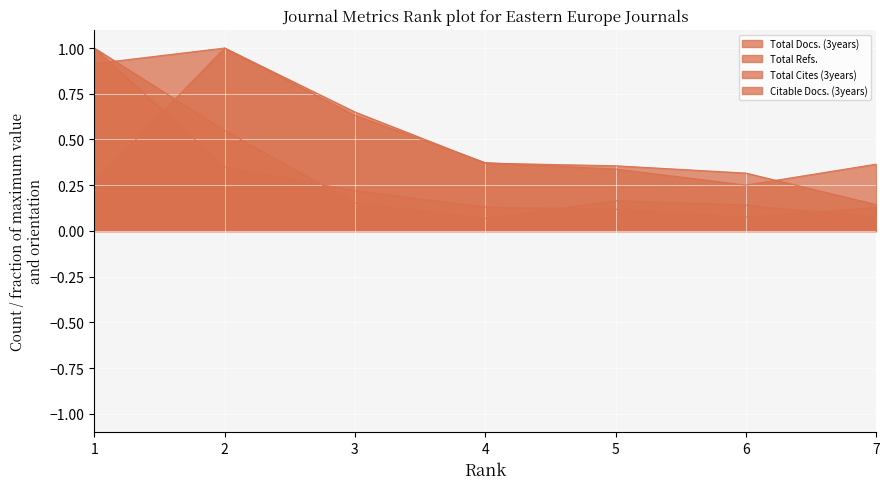

How many data points does each series have?

7